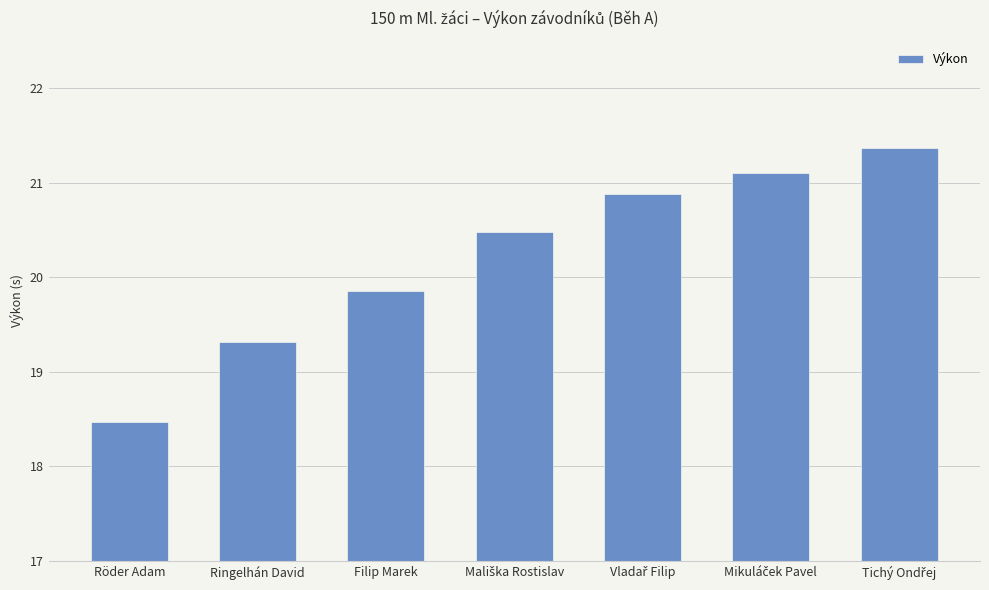

What is the value of the 5th bar from the left?

20.9